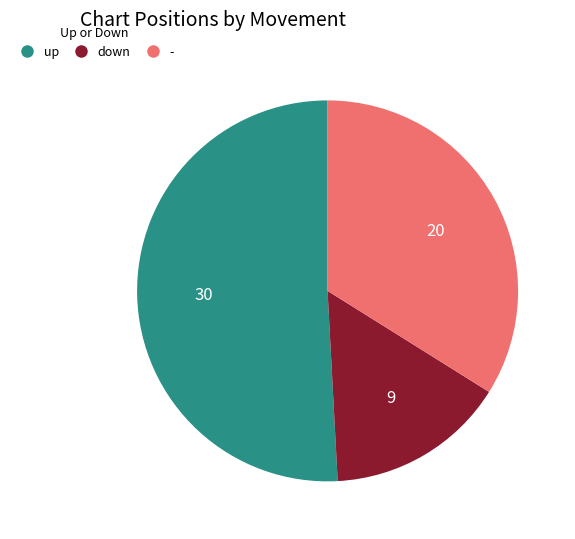

Which category has the biggest portion of the pie?

up